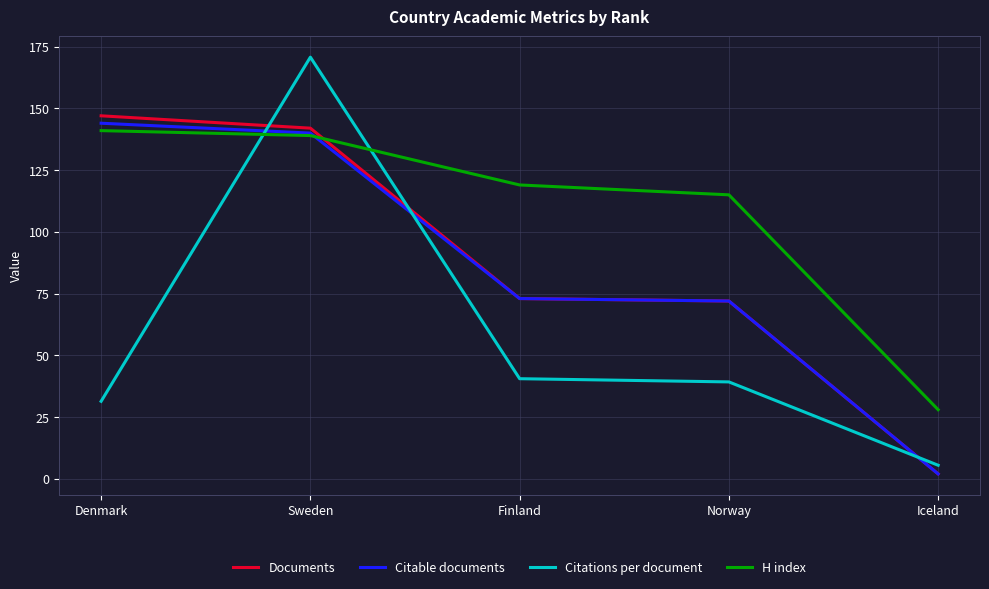

What value does the Documents series have at Finland?

73.0